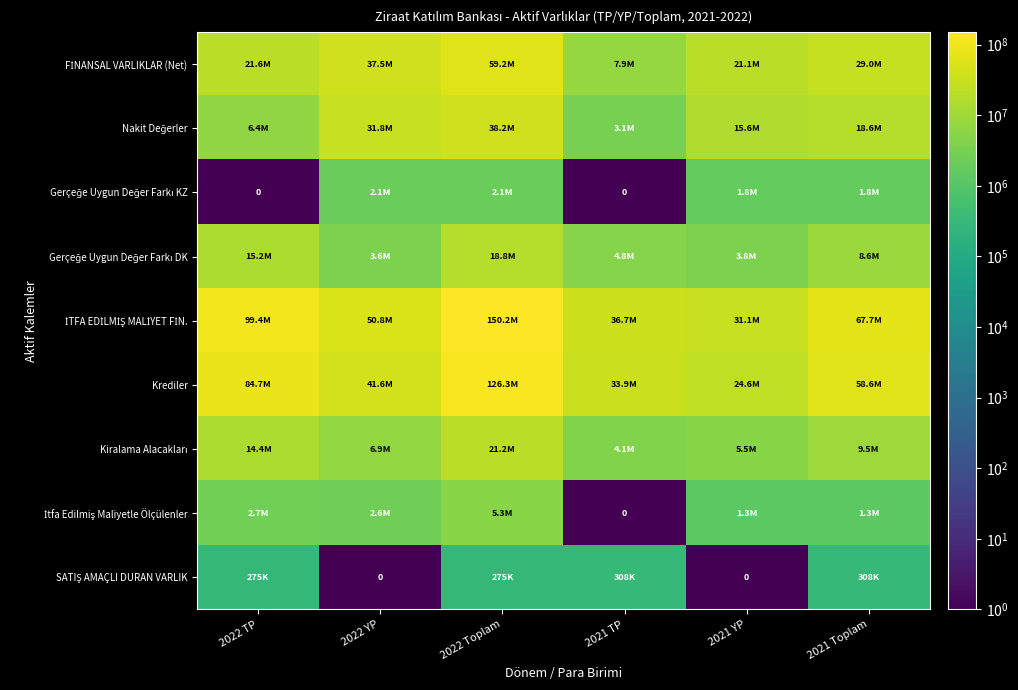

The value of FİNANSAL VARLIKLAR (Net) at 2022 YP is 57128615.7. True or false?

False